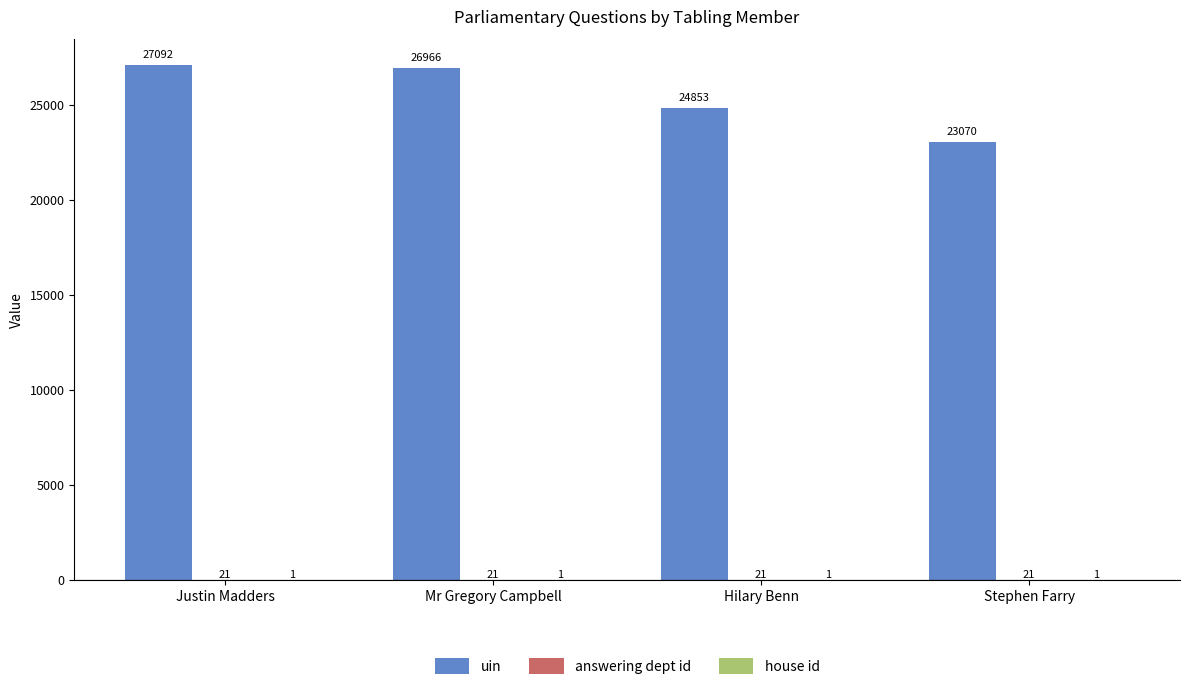

How many data points does each series have?

4